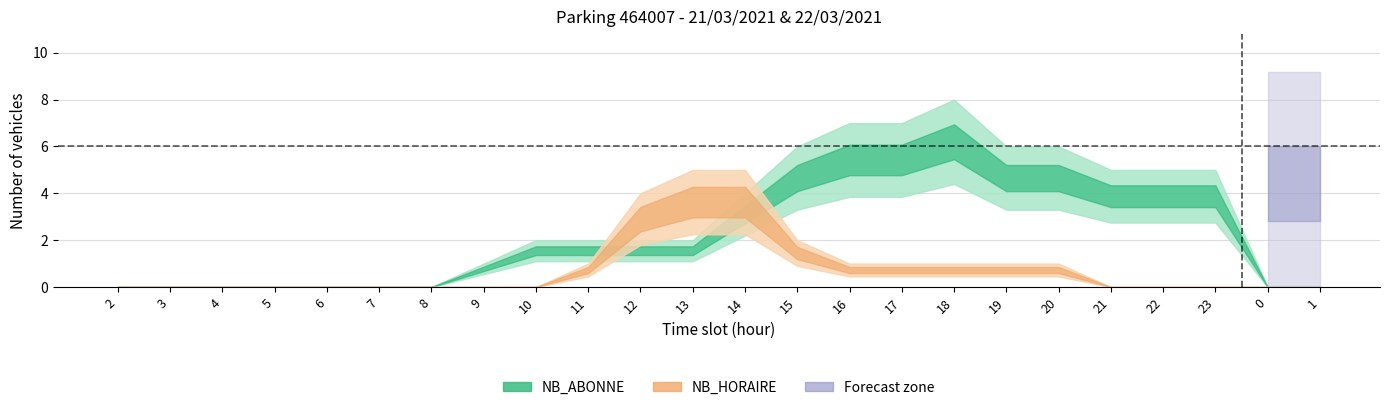

Does the chart display data point markers on the line(s)?

No